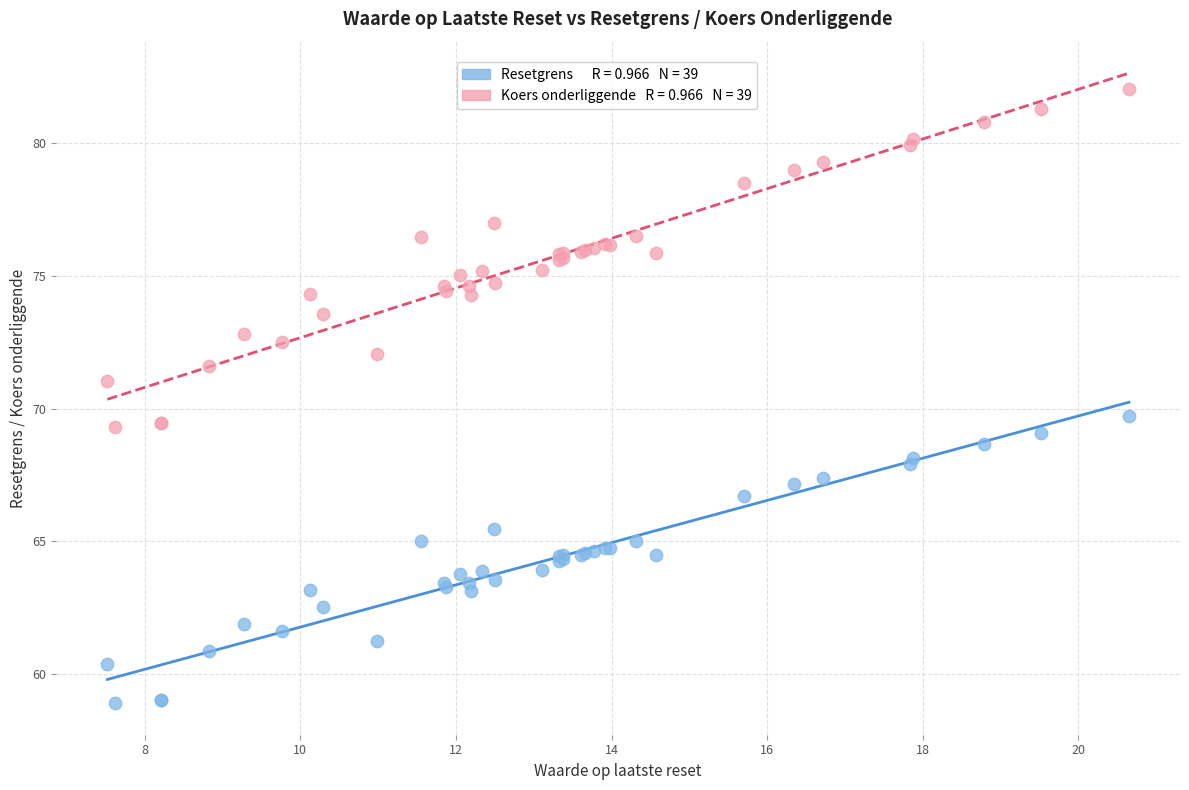

Across all series, what Y value is closest to 70?

69.7